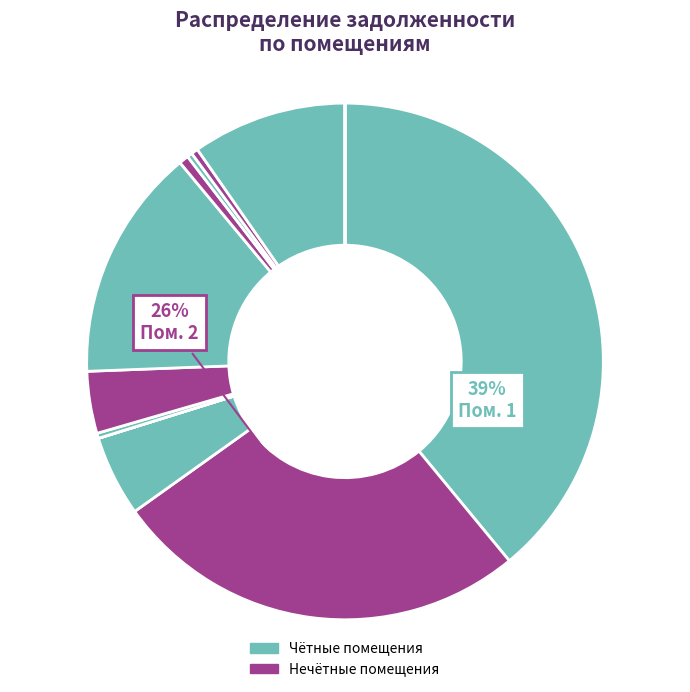

How many segments does this pie chart have?

12